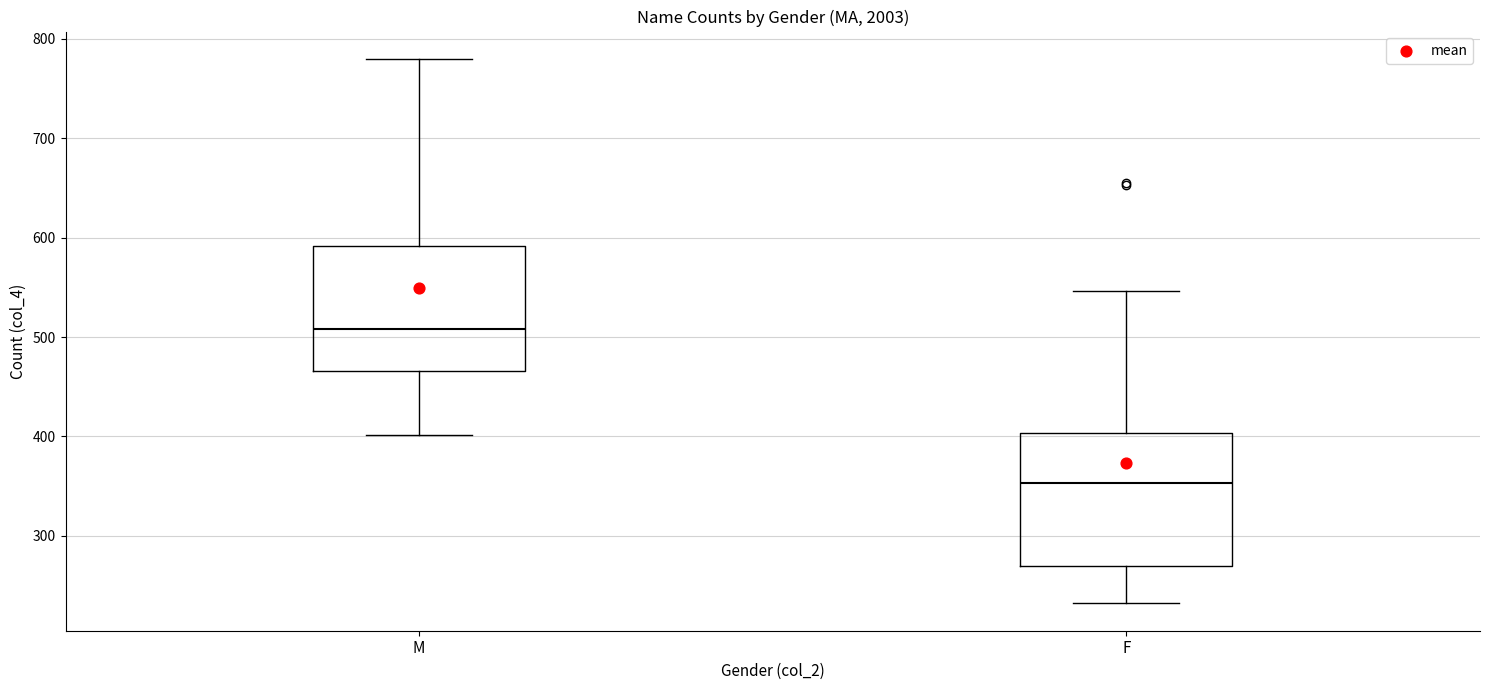

Reading left to right, transcribe this box plot: for each box, give where its median line is, the range the box spans, and where its two whiskers end, as read against the y-axis. The values are not printed on the chart, so give them approximately, as read against the axis.

M: median 510, box 470 to 590, whiskers 400 to 780
F: median 350, box 270 to 400, whiskers 230 to 550